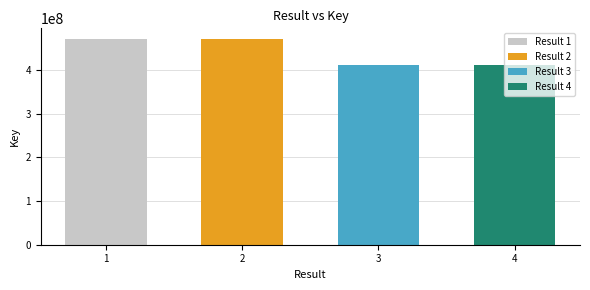

Reading left to right, what are all the values shown in this chart?

471726238	471726443	411890602	411890611